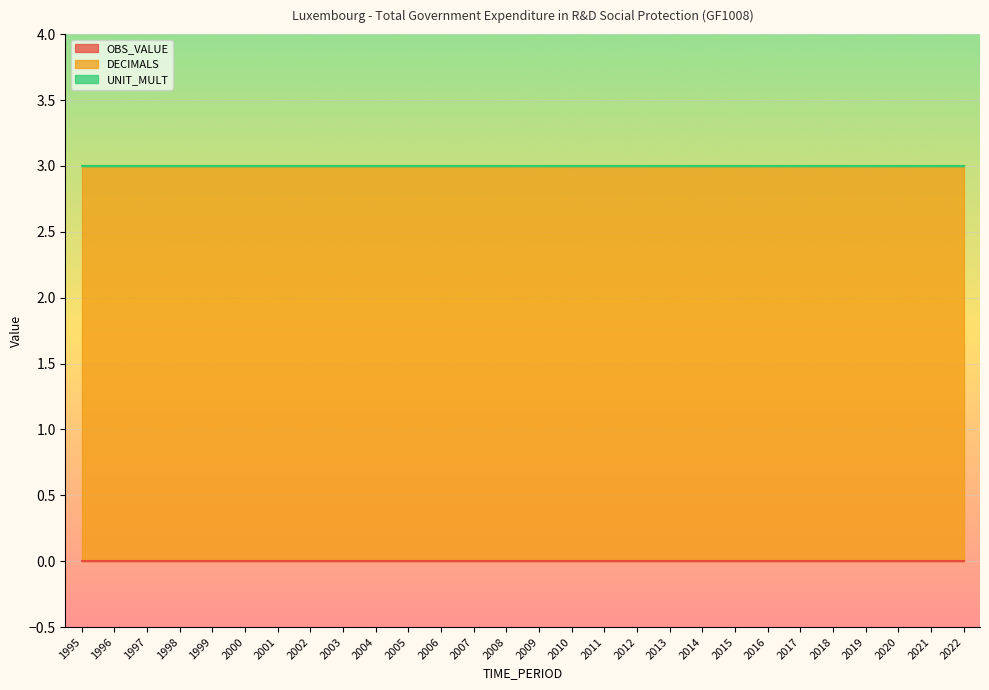

What are all the series names shown in the legend?

OBS_VALUE, DECIMALS, UNIT_MULT